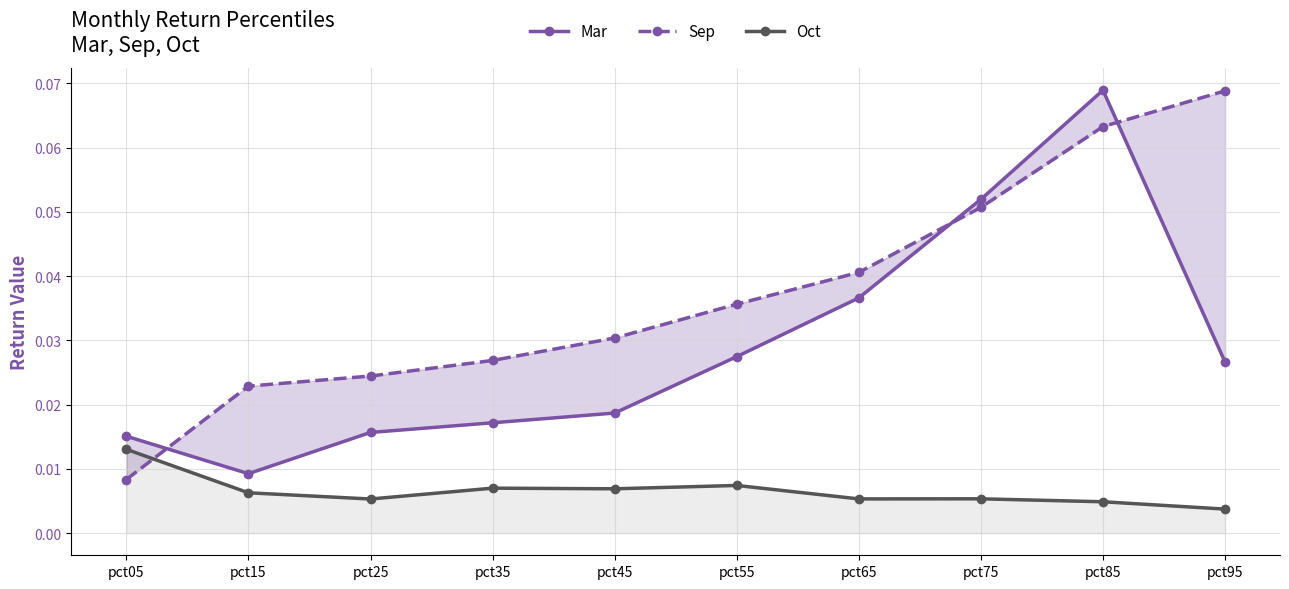

At which category does Mar reach its first local peak?

pct85